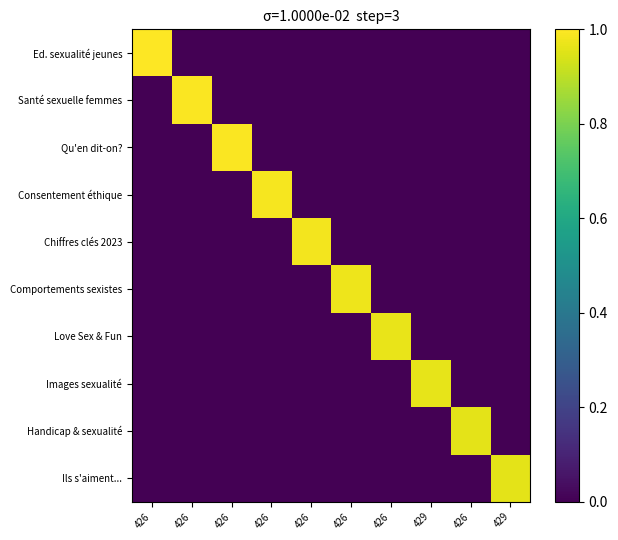

At which category is the sum across all series the highest?

426